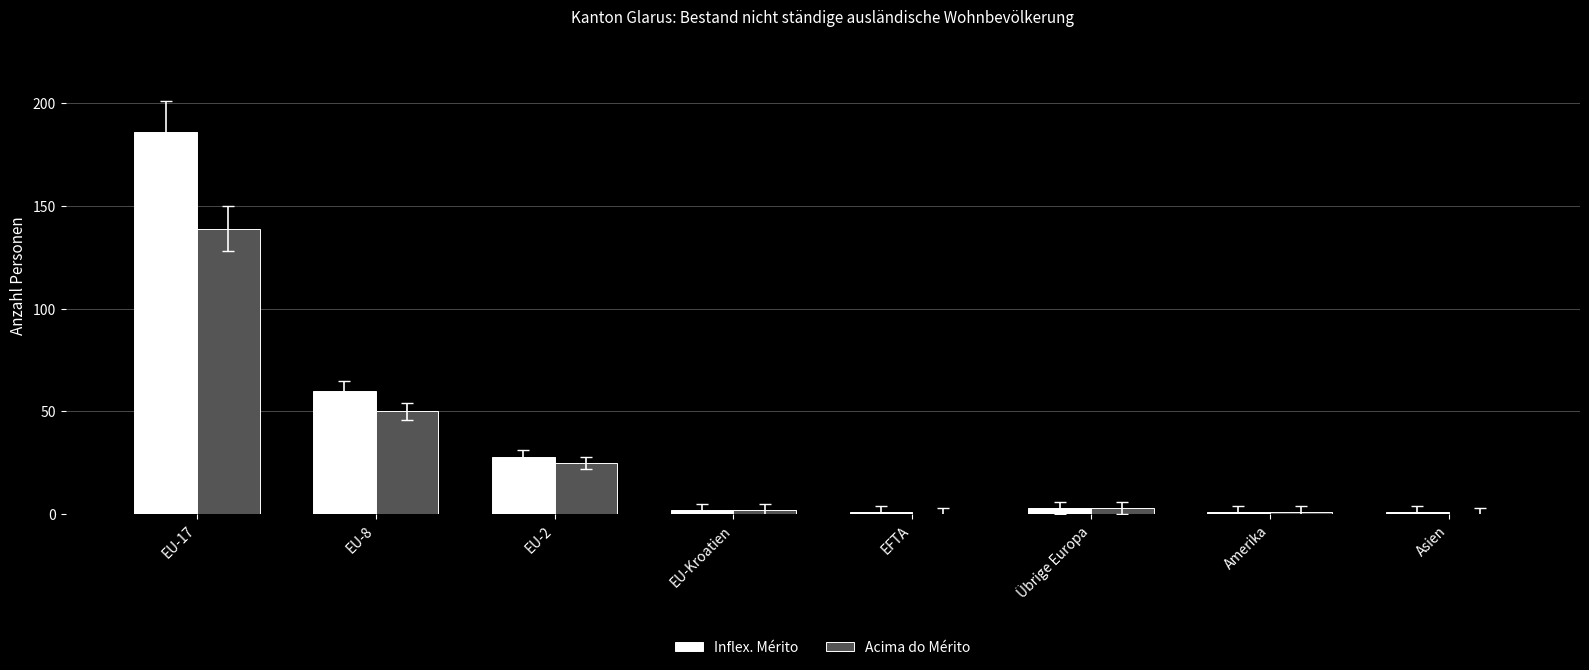

What is the greatest value displayed?

186